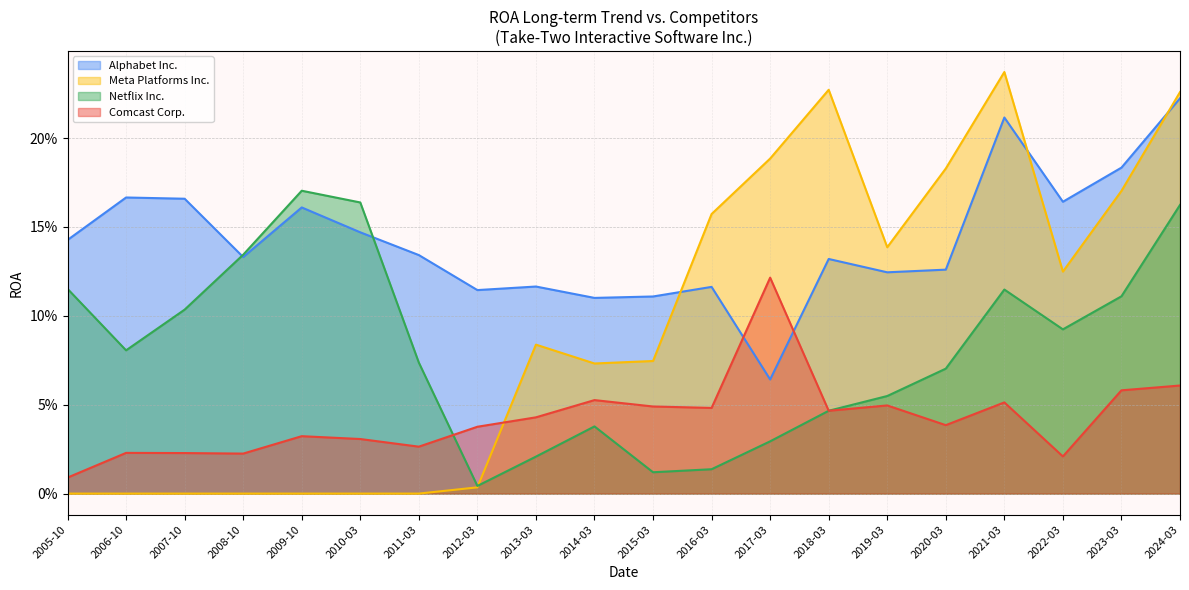

At which category is the sum across all series the highest?

2024-03